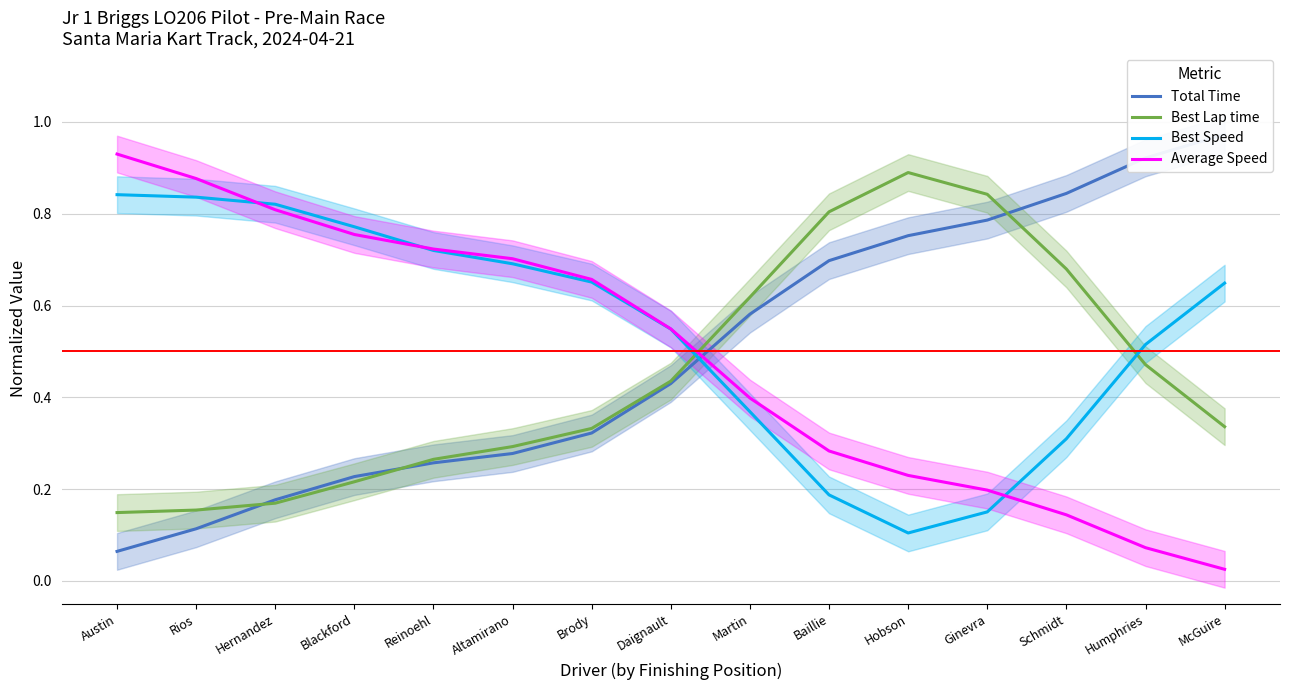

What is the value of the Best Speed point at the 8th from the left?

0.5